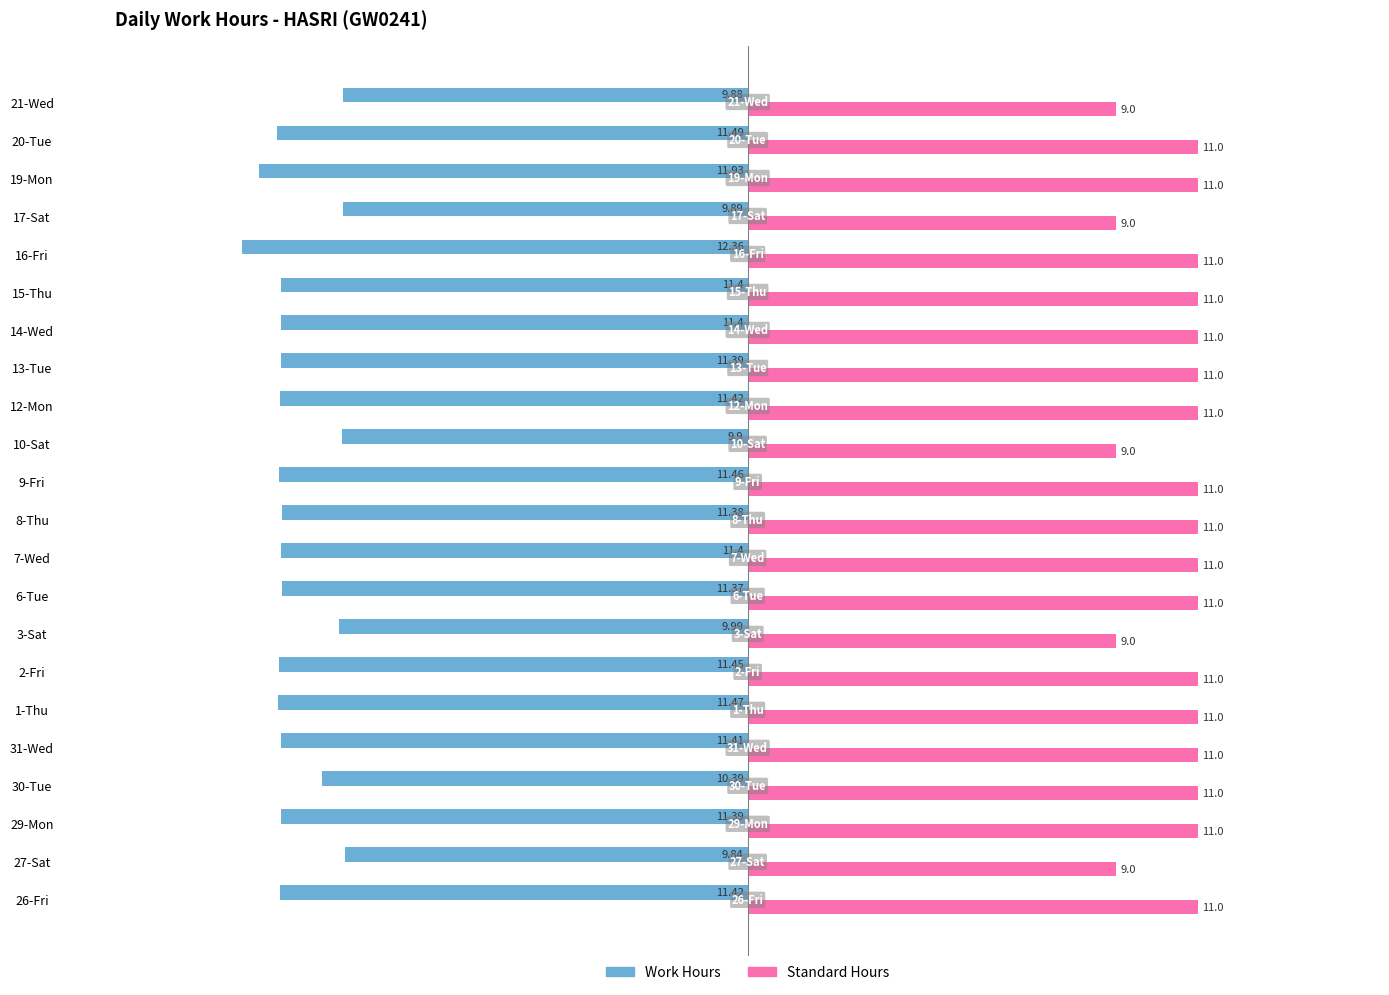

Is the value of Standard Hours at 13-Tue greater than the value of Work Hours at 14-Wed?

Yes